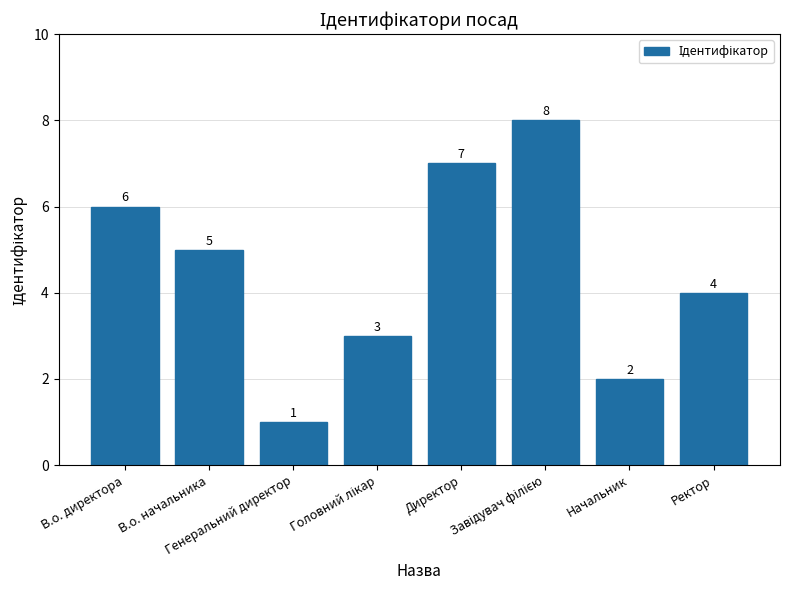

What is the sum of the values at Директор and В.о. начальника?

12